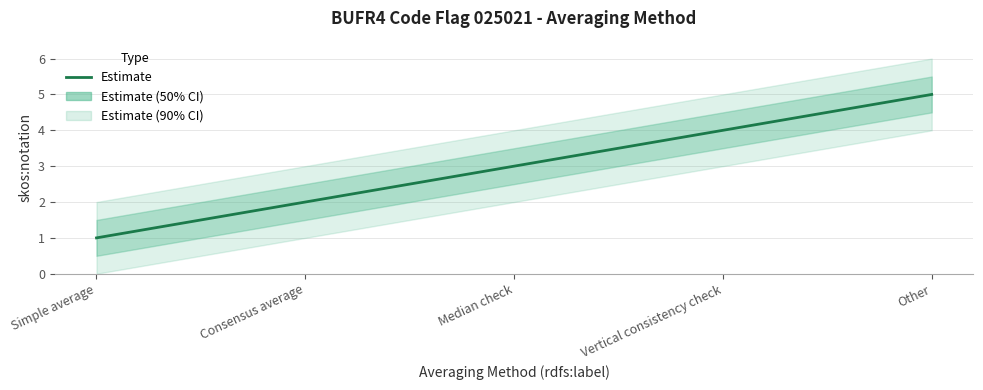

What is the sum of all values?

15